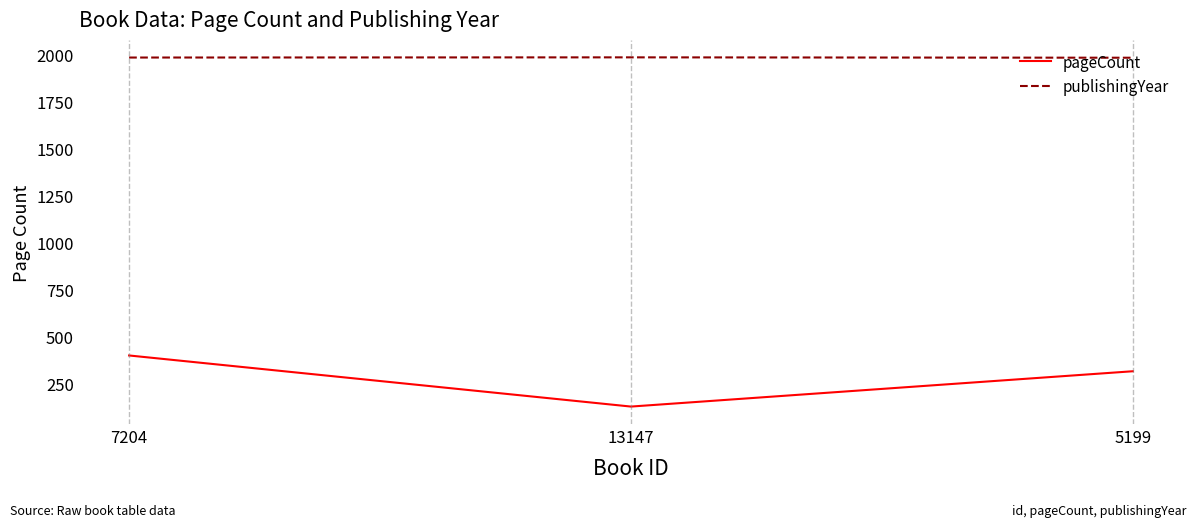

What is the average value of the pageCount series?

281